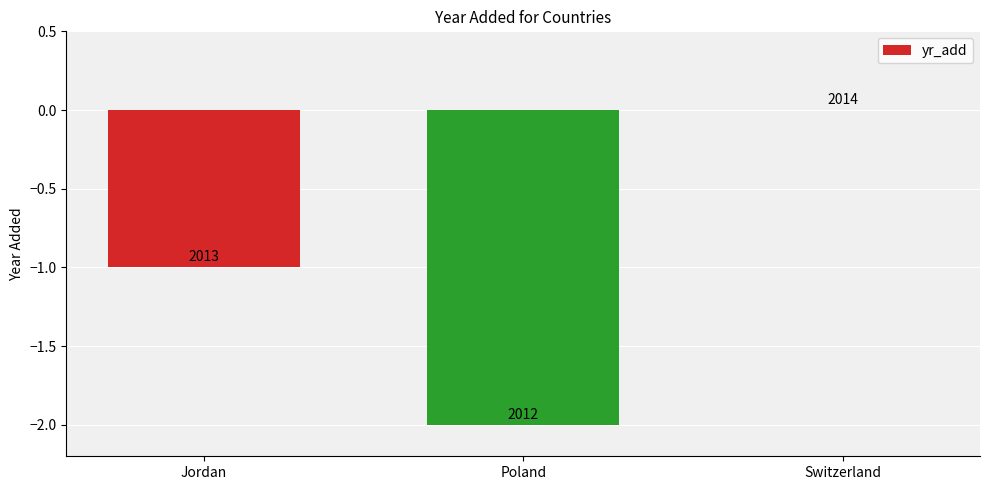

Reading left to right, what are all the values shown in this chart?

Jordan=-1	Poland=-2	Switzerland=0